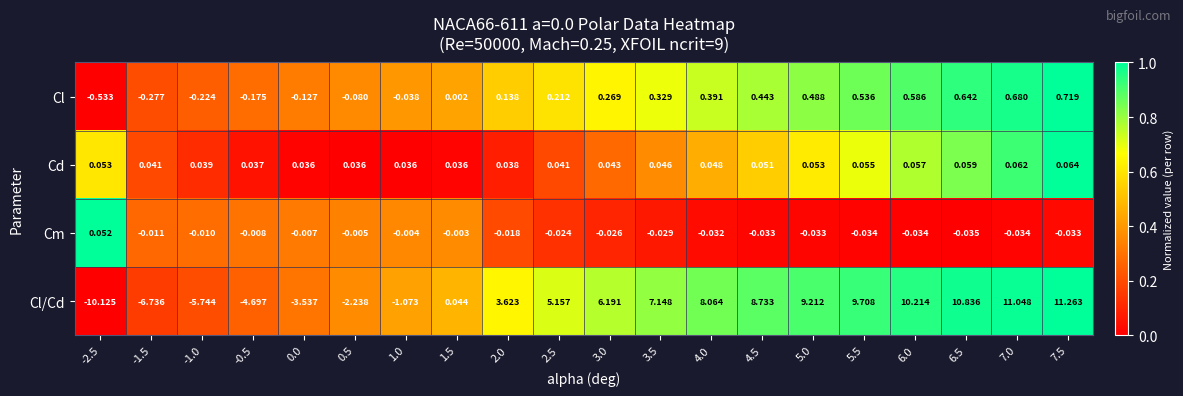

How many values in Cl/Cd are below zero?

7